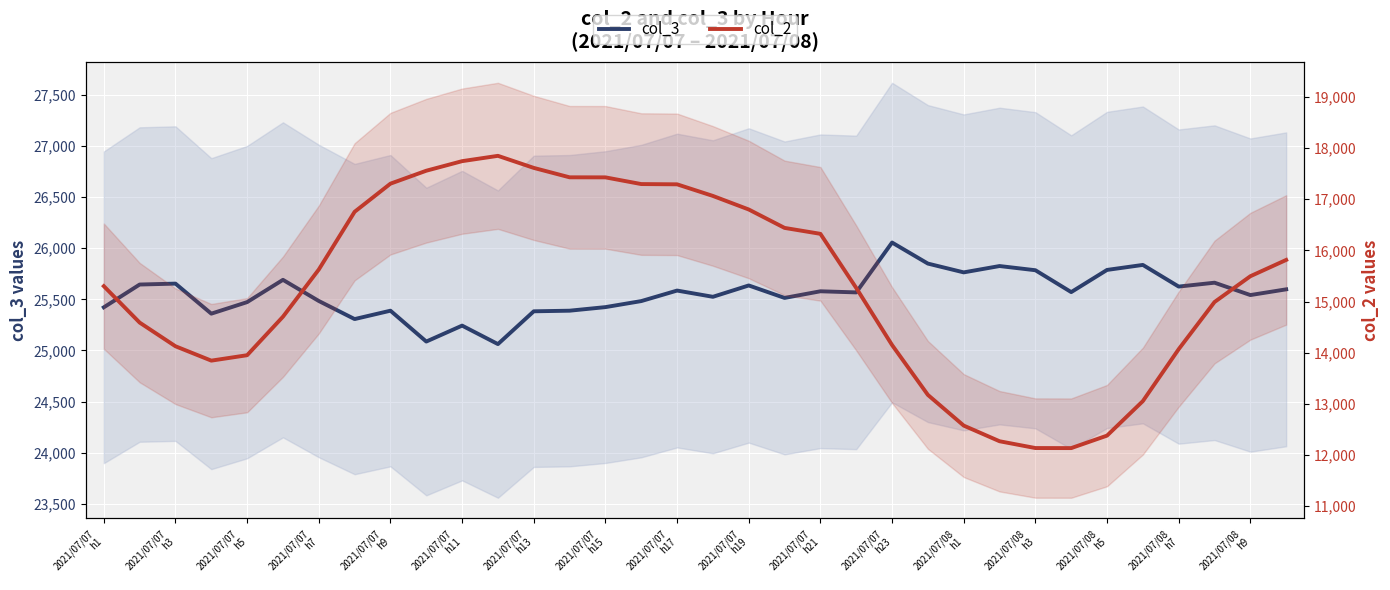

What is the maximum value shown in the chart?

26056